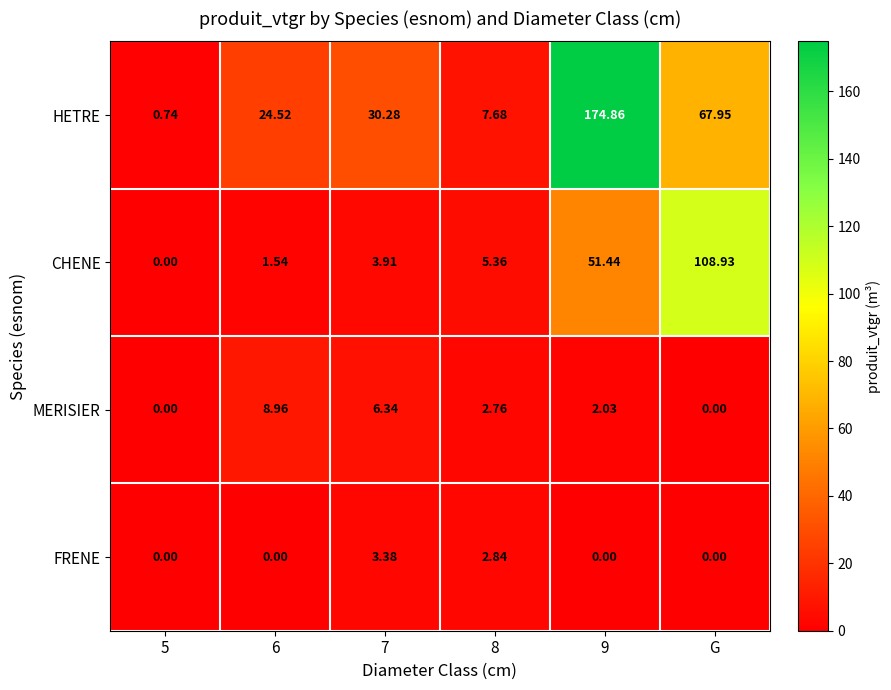

Which series has the largest range (max minus min)?

HETRE